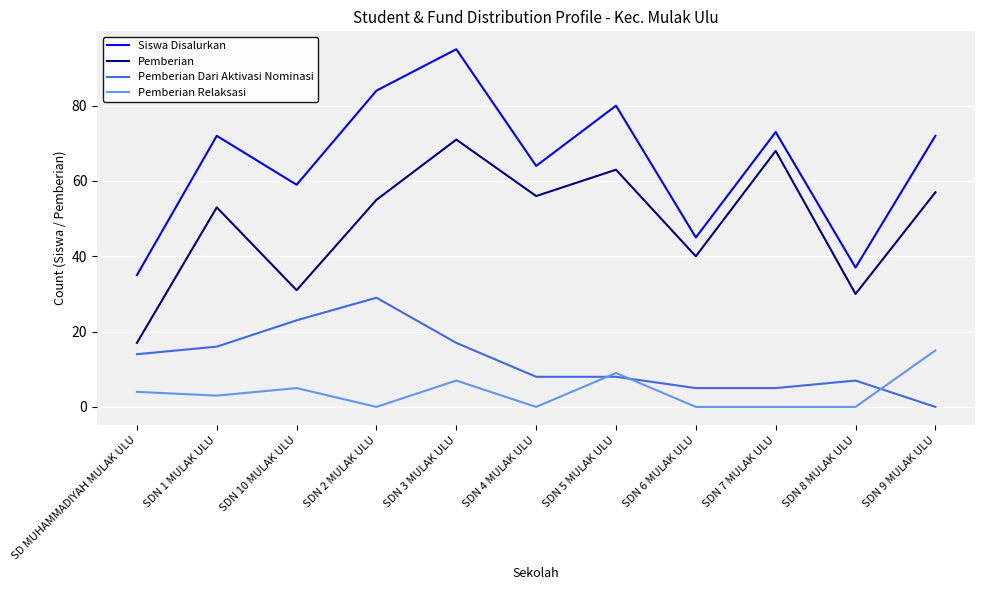

True or false: Pemberian Relaksasi has more than 2 points higher than both neighbors.

True